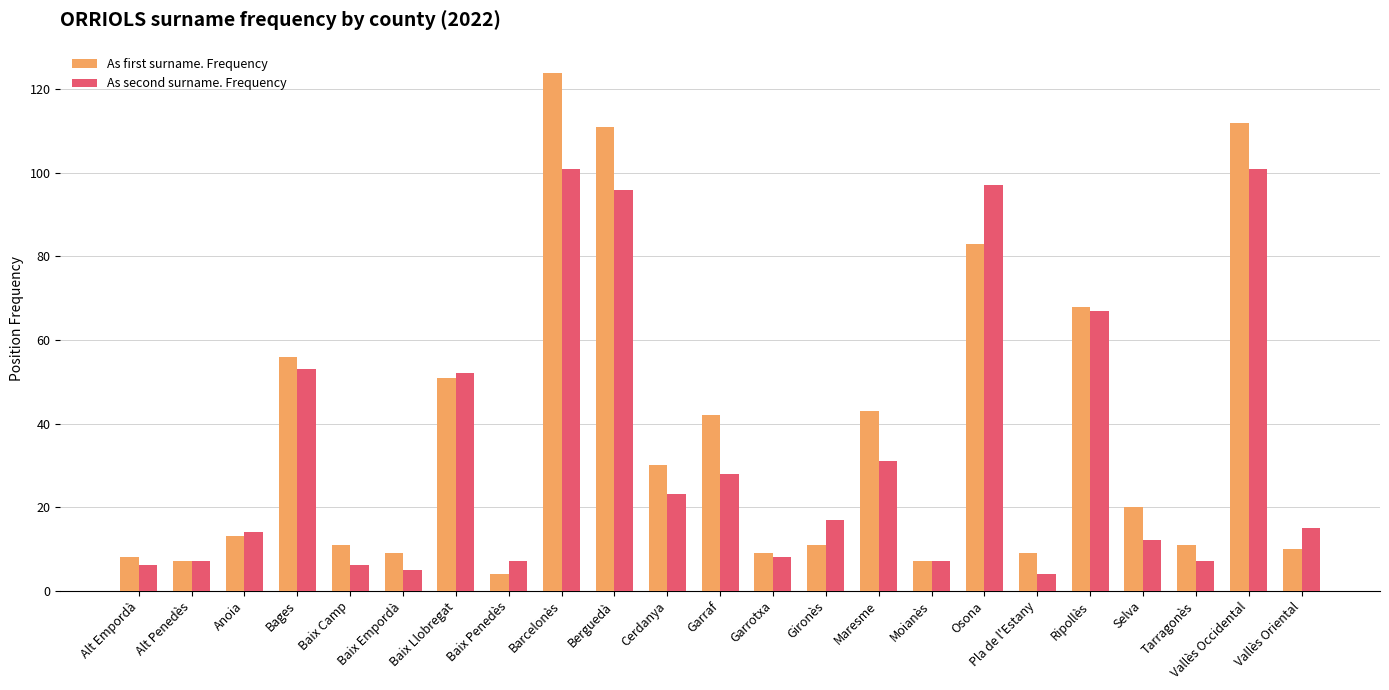

List the series in order of their peak value, highest first.

As first surname. Frequency, As second surname. Frequency